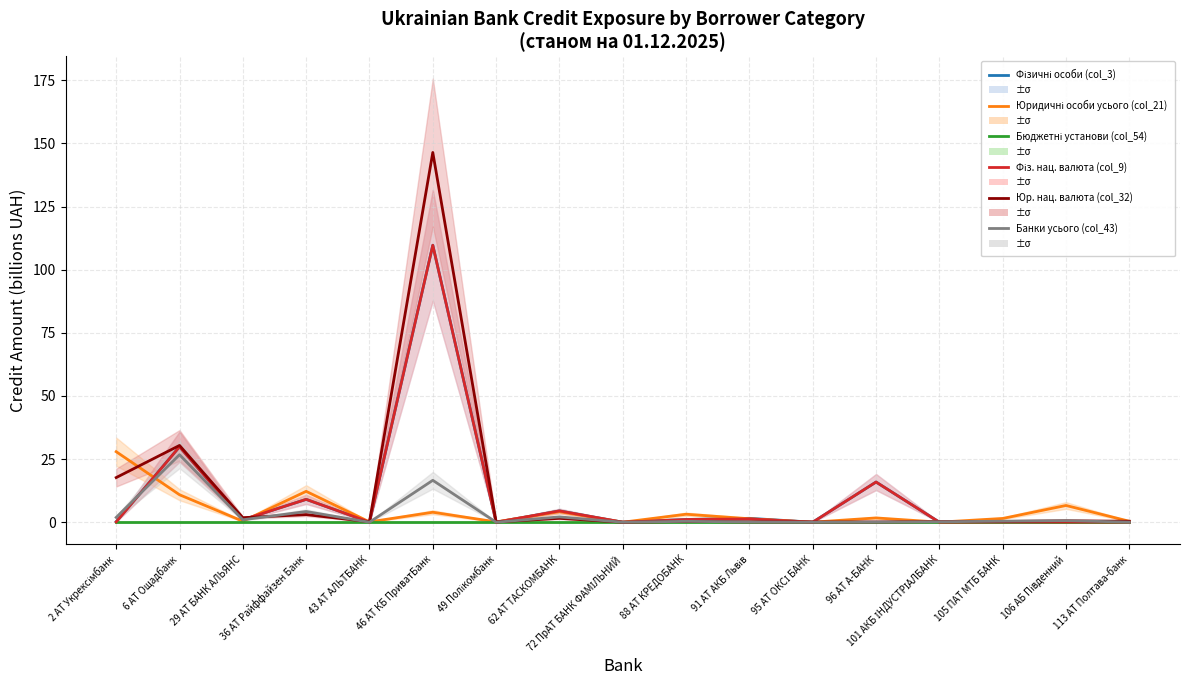

Between 62 АТ ТАСКОМБАНК and 106 АБ Південний, which is larger?

62 АТ ТАСКОМБАНК